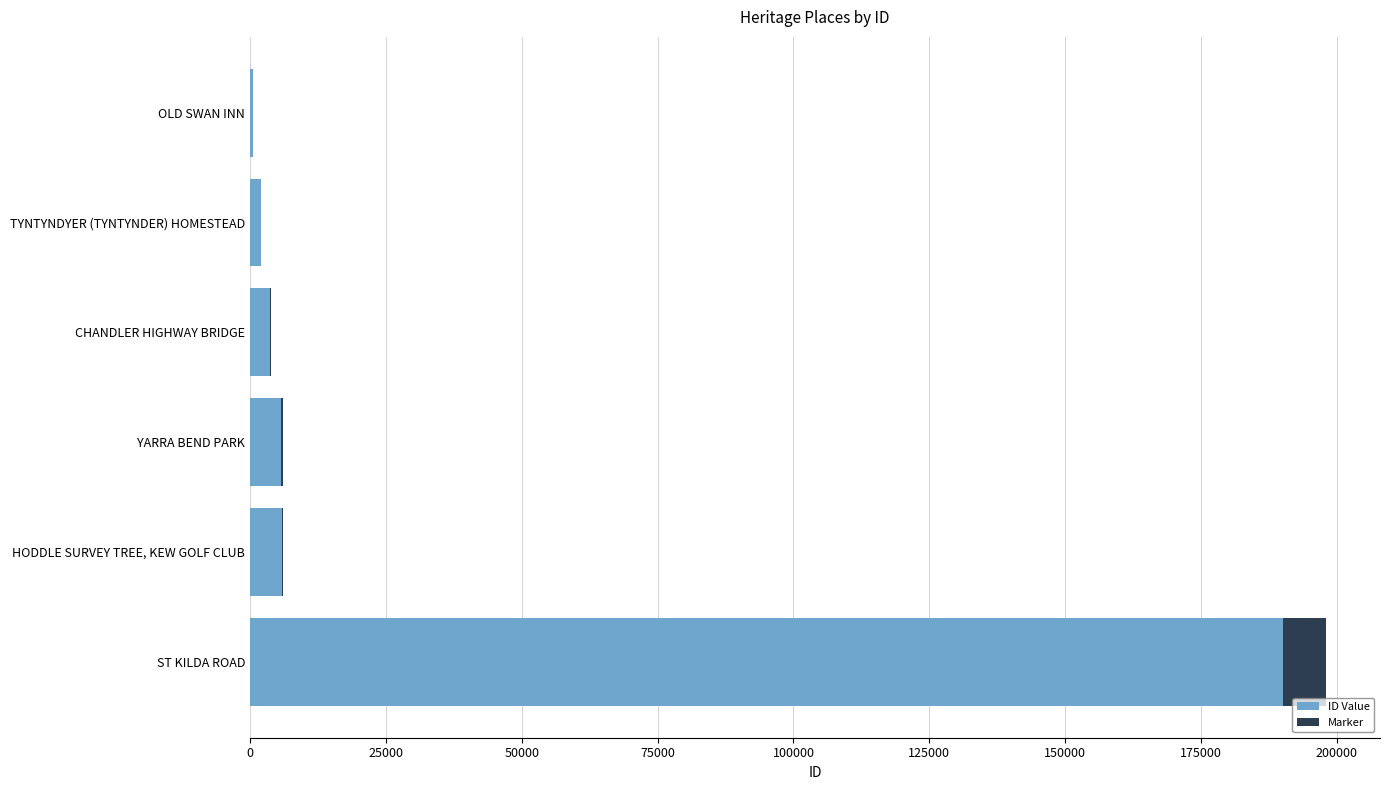

What is the difference between the maximum and second lowest values in the Marker series?

7839.2